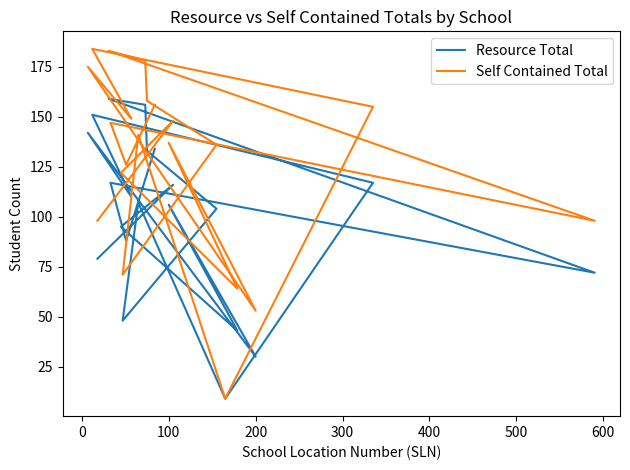

What is the label of the 18th point from the right?

200